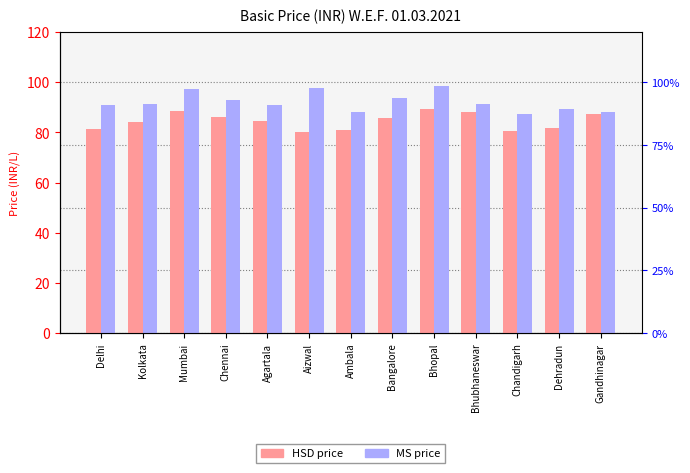

How many bars are there in each group?

2